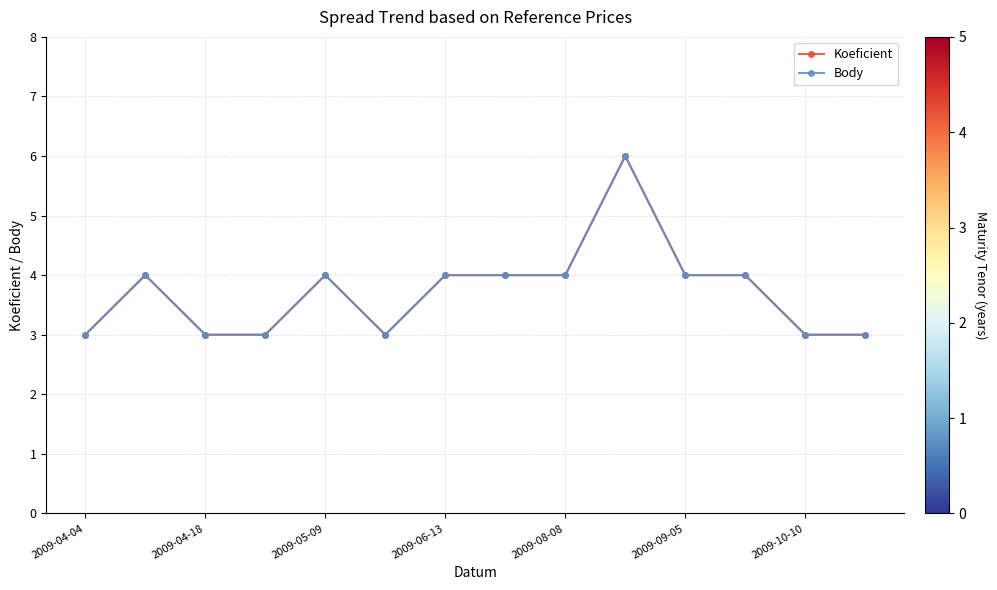

True or false: Koeficient and Body intersect in this chart.

False